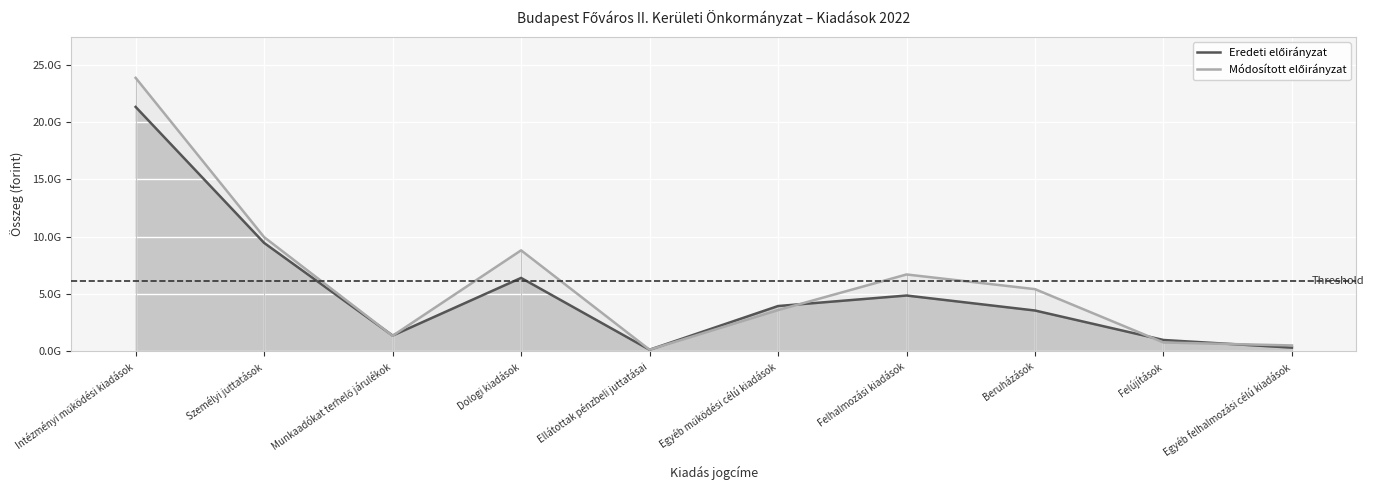

Reading right to left, what are all the values shown in this chart?

Eredeti előirányzat: Egyéb felhalmozási célú kiadások=321266265	Felújítások=987354000	Beruházások=3560780905	Felhalmozási kiadások=4869401170	Egyéb működési célú kiadások=3951579535	Ellátottak pénzbeli juttatásai=137080000	Dologi kiadások=6405891899	Munkaadókat terhelő járulékok=1376743092	Személyi juttatások=9461978400	Intézményi működési kiadások=21333272926
Módosított előirányzat: Egyéb felhalmozási célú kiadások=511636671	Felújítások=769836079	Beruházások=5426272877	Felhalmozási kiadások=6707745627	Egyéb működési célú kiadások=3597003693	Ellátottak pénzbeli juttatásai=139250000	Dologi kiadások=8814181734	Munkaadókat terhelő járulékok=1353471396	Személyi juttatások=9966198885	Intézményi működési kiadások=23870105708